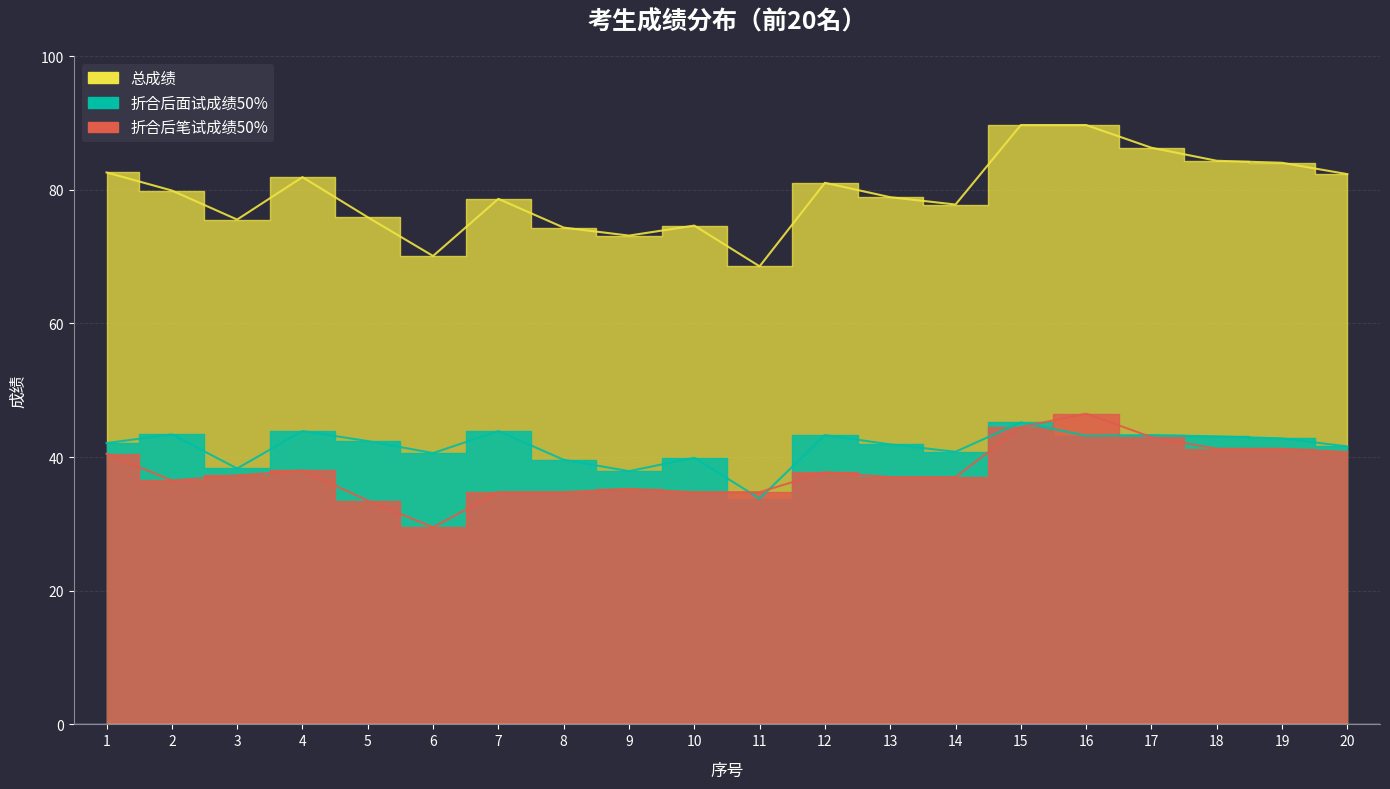

Is it true that 折合后面试成绩50% equals 12.4 at 20?

False